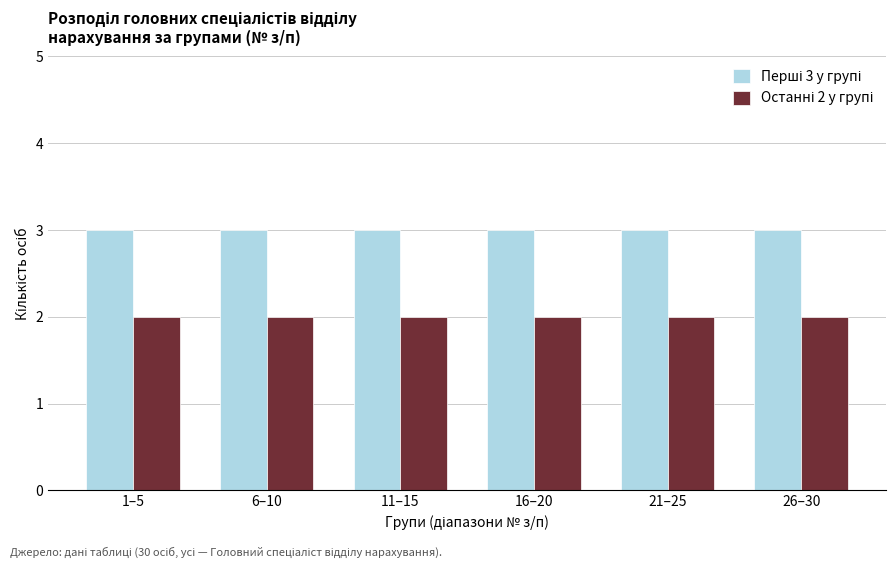

Are the bars horizontal?

No